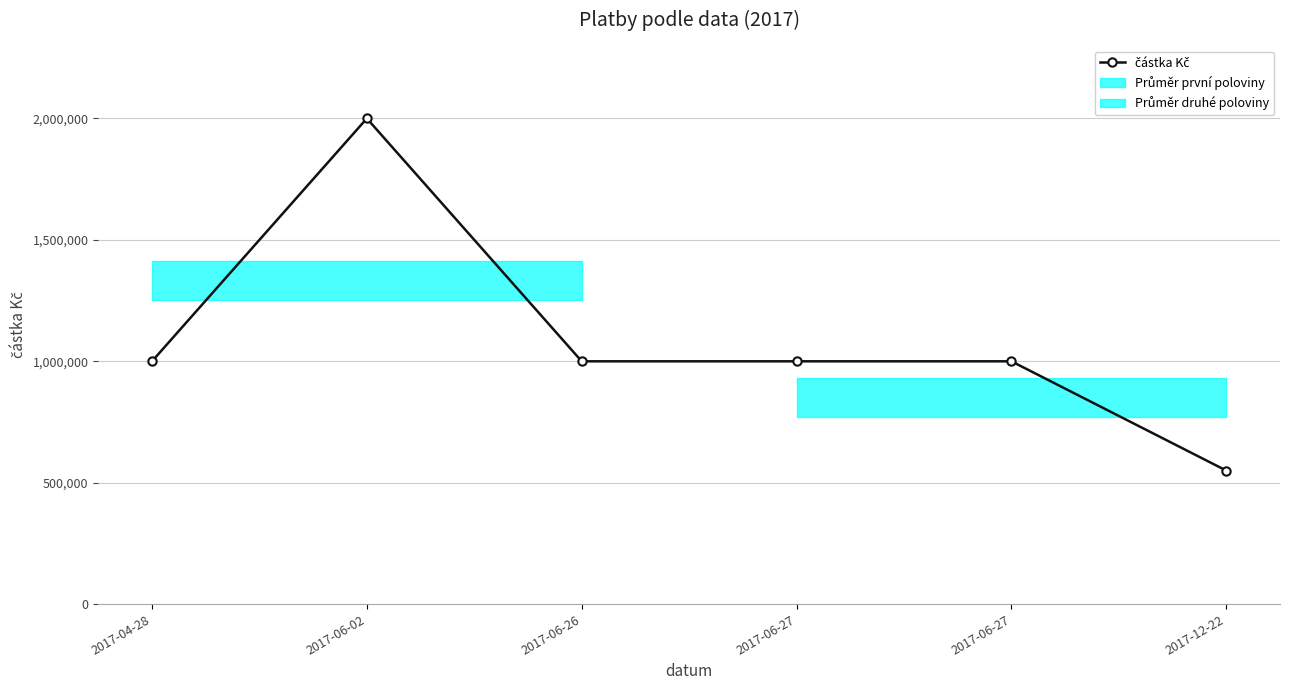

What is the label of the 6th point from the left?

2017-12-22